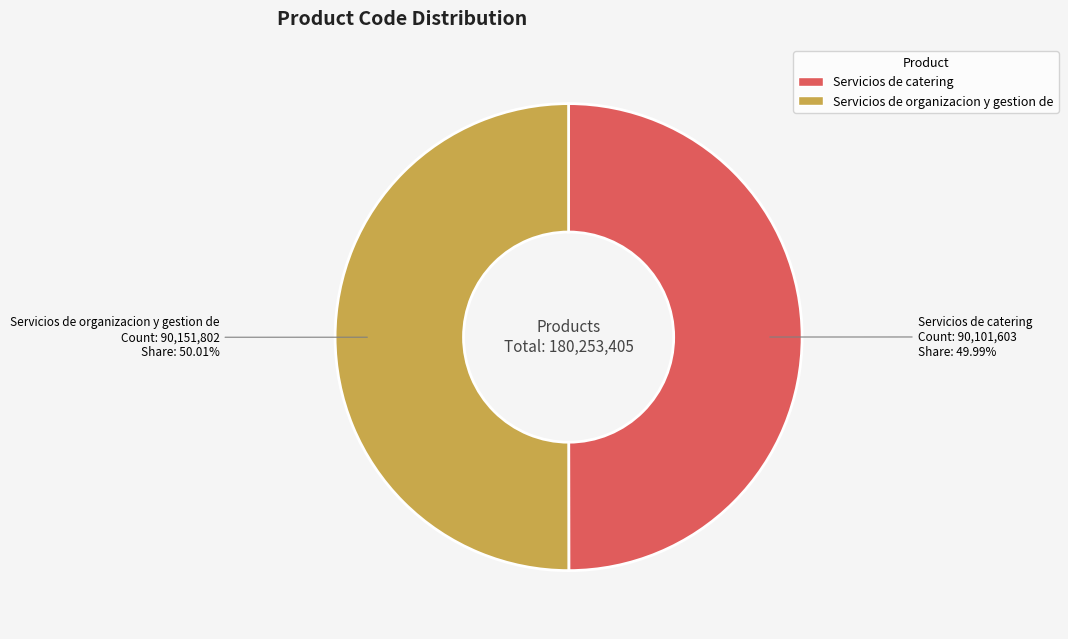

How many slices are in this pie chart?

2